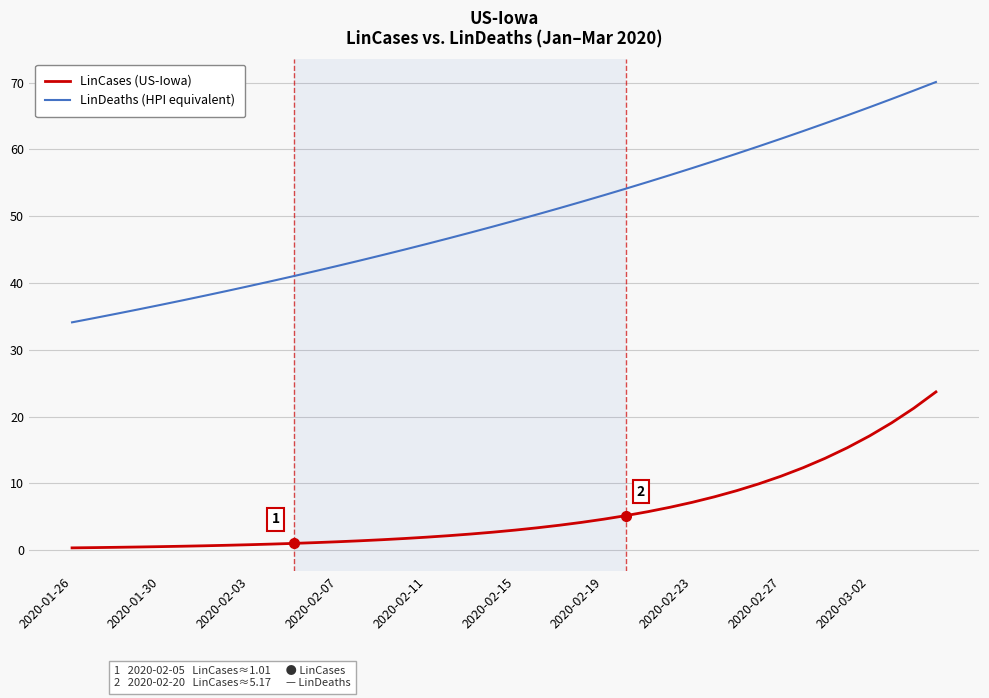

What is the greatest value displayed?

70.1